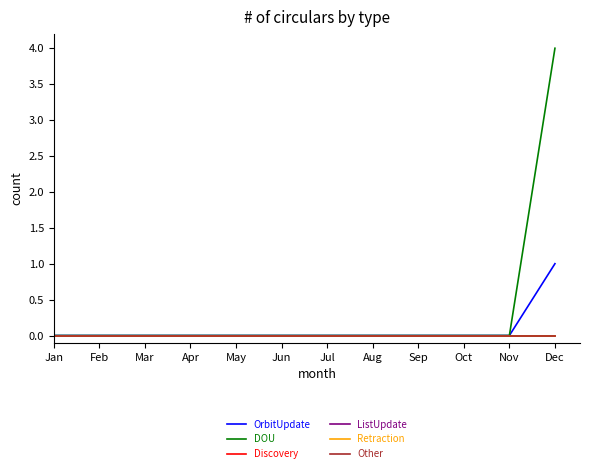

Does the chart display data point markers on the line(s)?

No